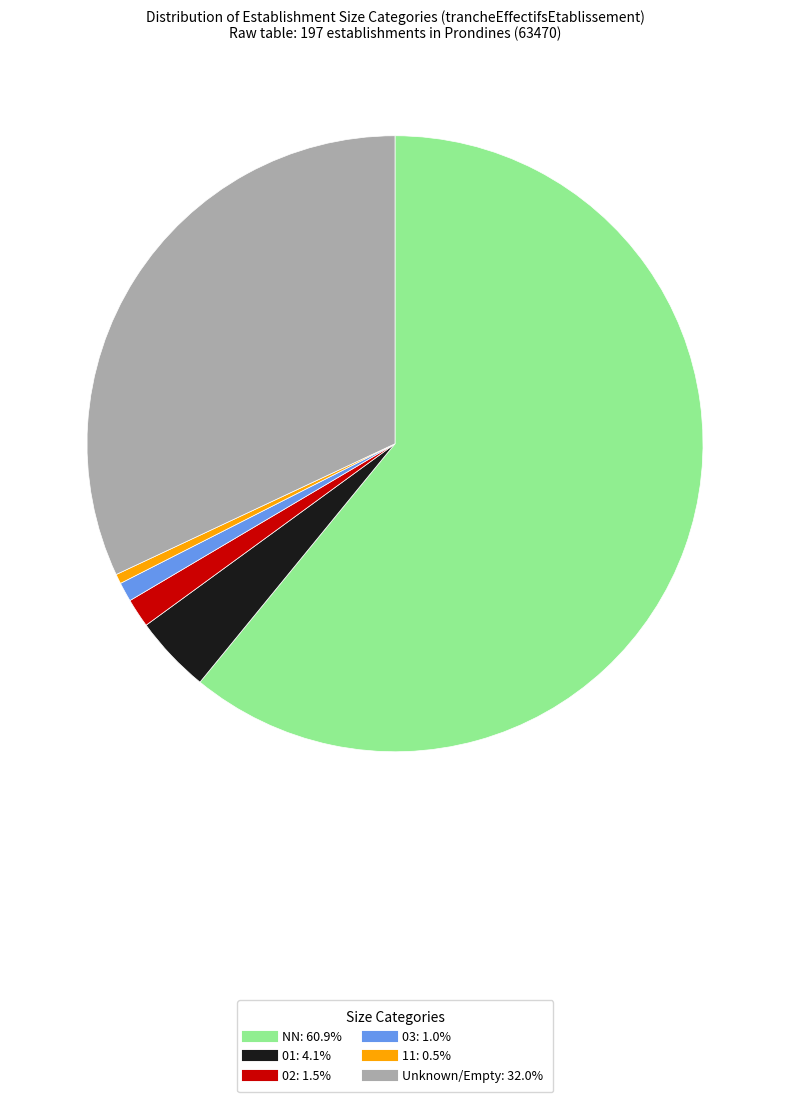

Is there any slice that represents more than half of the pie?

Yes